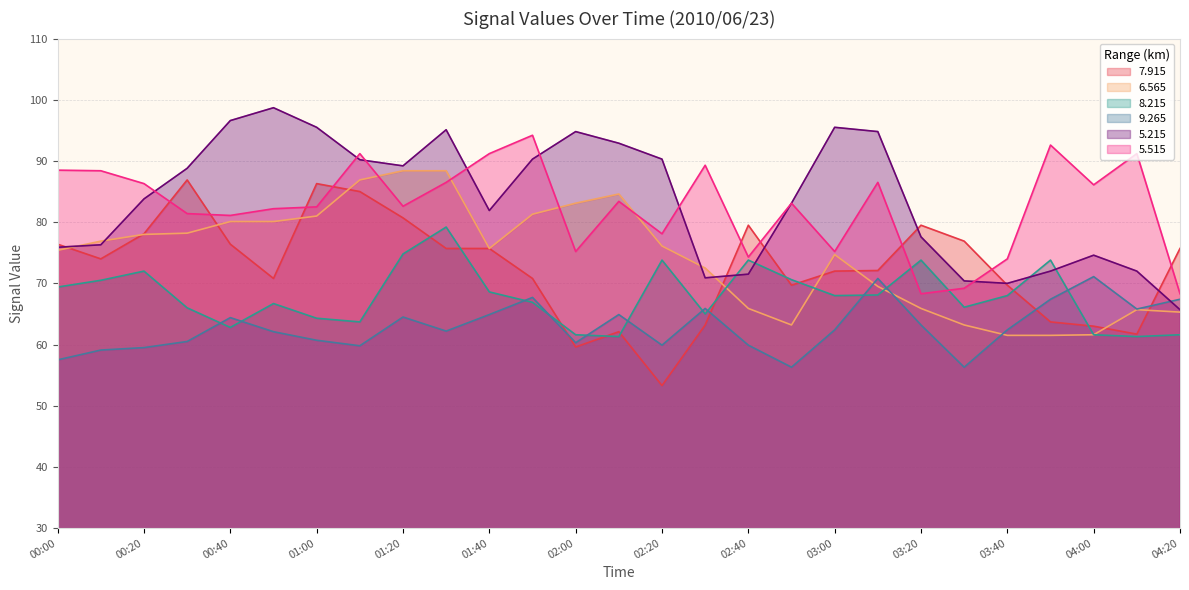

What is the difference between the highest and lowest values at 03:30?

20.6